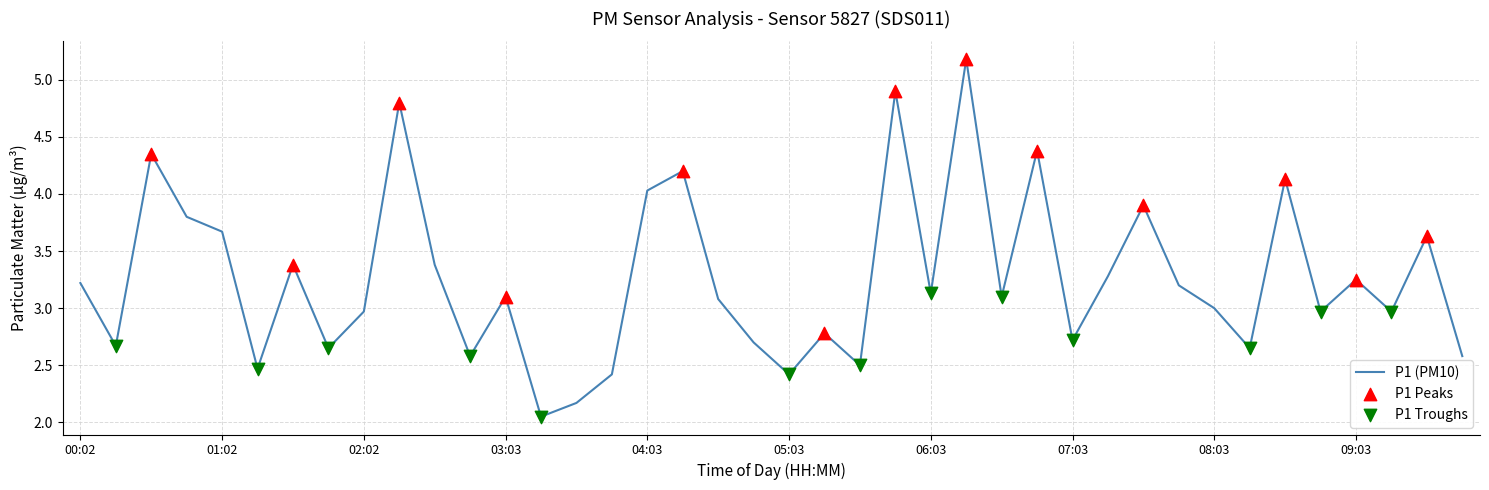

What is the greatest value displayed?

5.2